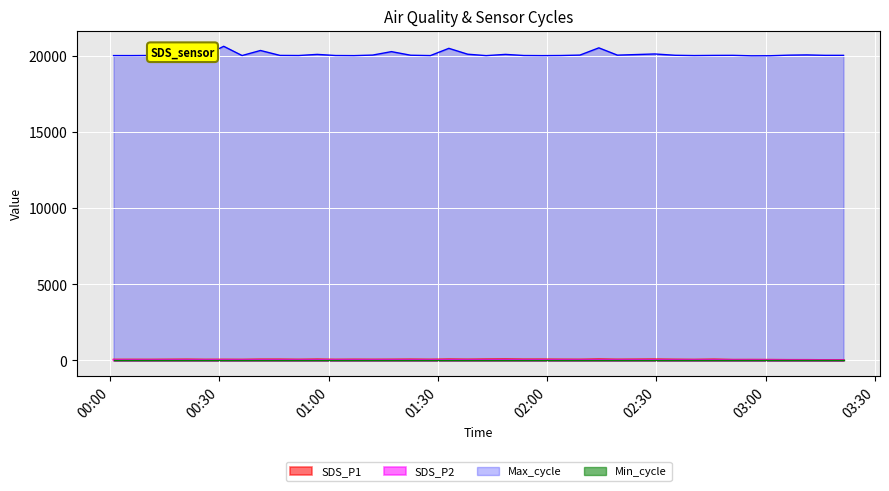

What is the highest value of the SDS_P2 series?

33.8